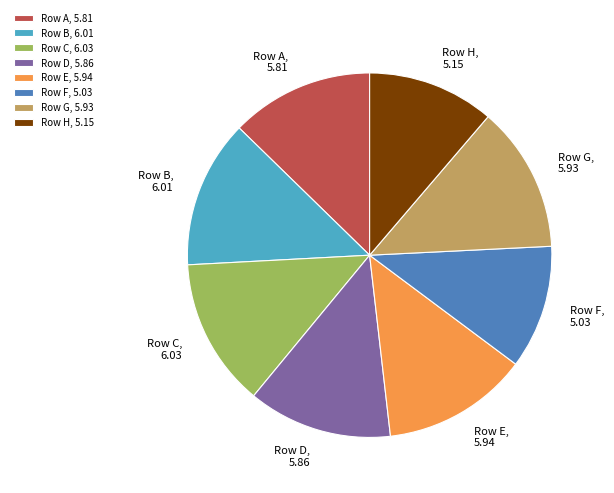

Is there a majority slice in this chart?

No